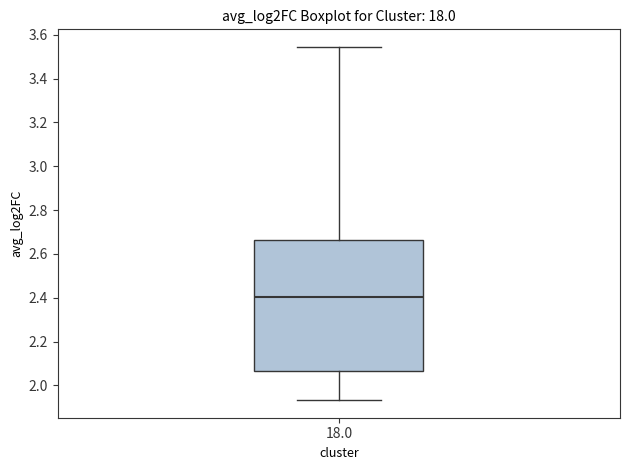

Read this box plot against the y-axis: the position of the median line, the range covered by the box, and the ends of both whiskers. The values are not printed on the chart, so give them approximately, as read against the axis.

median 2.40, box 2.06 to 2.66, whiskers 1.94 to 3.54